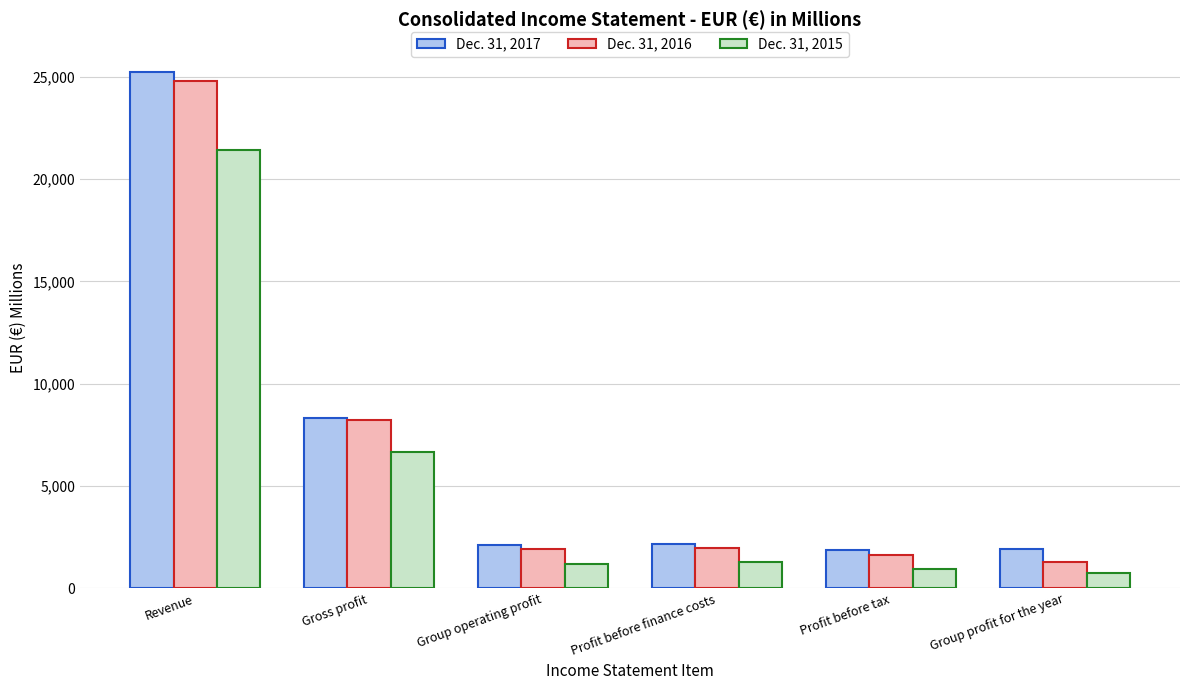

True or false: Dec. 31, 2016 has a value of 2381 at Gross profit.

False